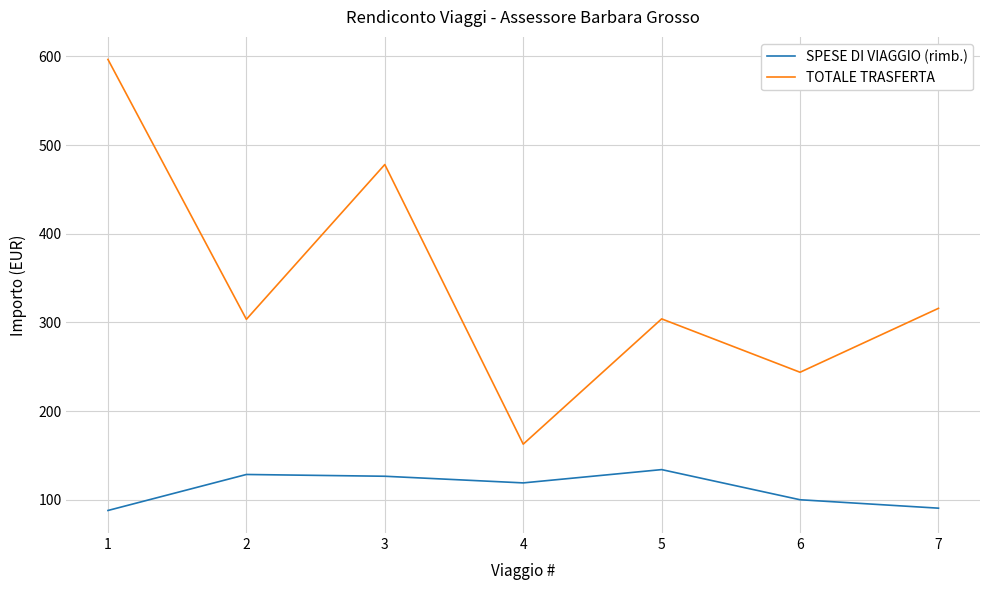

Rank the series by their average value, from highest to lowest.

TOTALE TRASFERTA, SPESE DI VIAGGIO (rimb.)